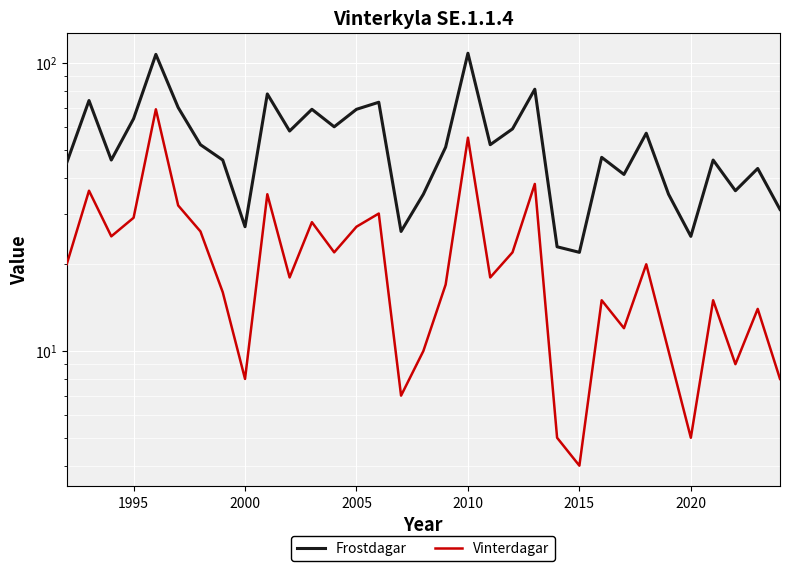

Is the value of Frostdagar at 2010 greater than the value of Vinterdagar at 9?

Yes